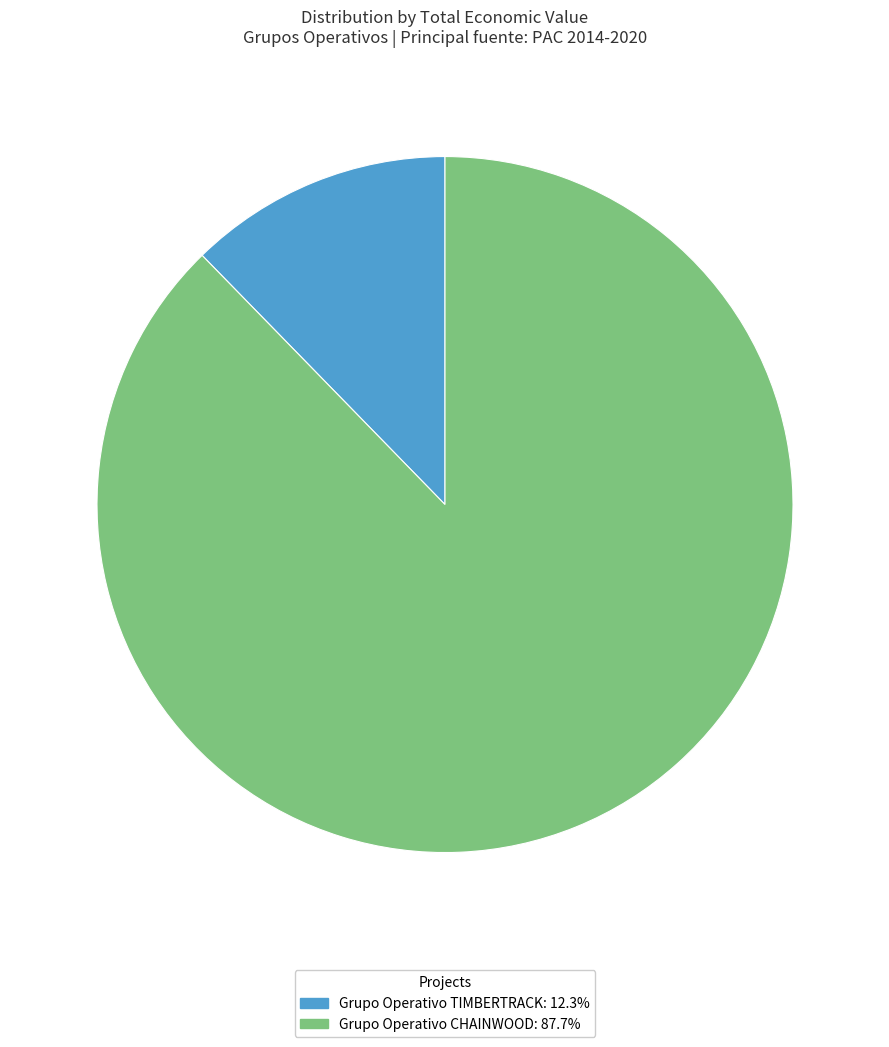

Approximately how many times larger is the value at Grupo Operativo TIMBERTRACK compared to Grupo Operativo CHAINWOOD?

0.1